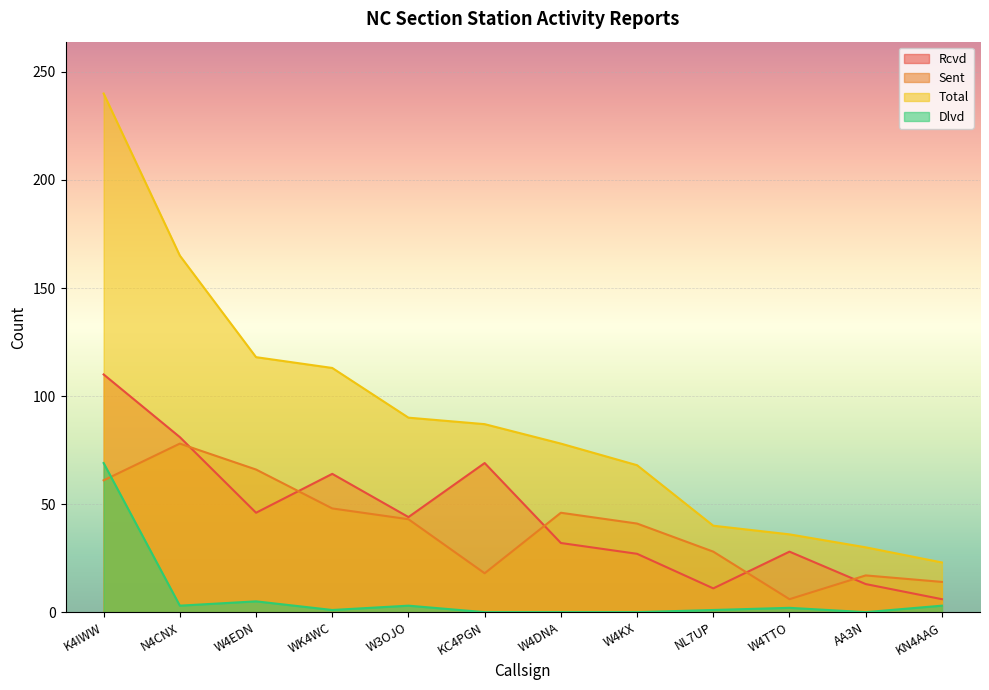

True or false: Rcvd and Dlvd intersect in this chart.

False